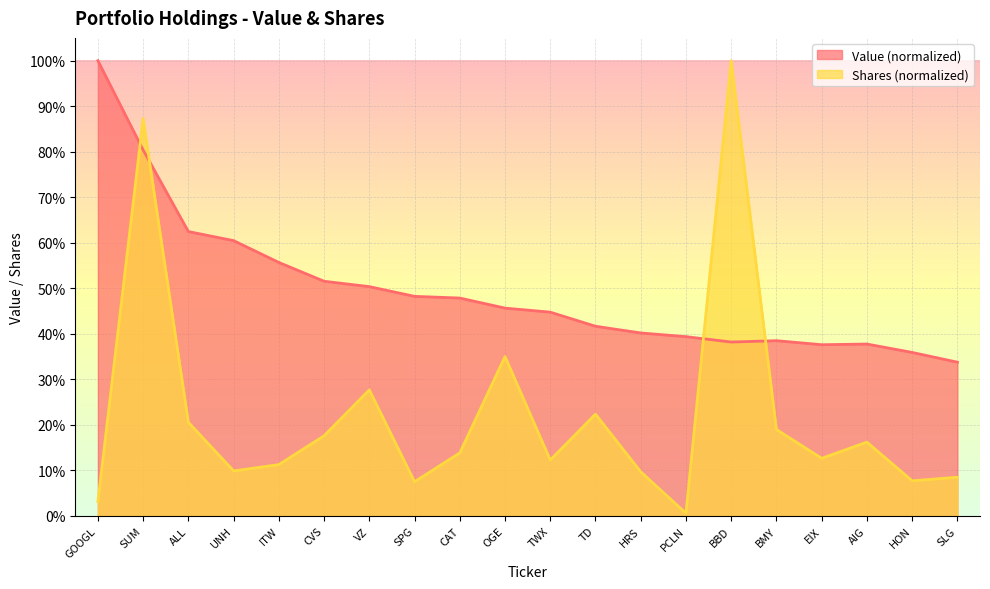

What is the average value of the Value series?

0.5